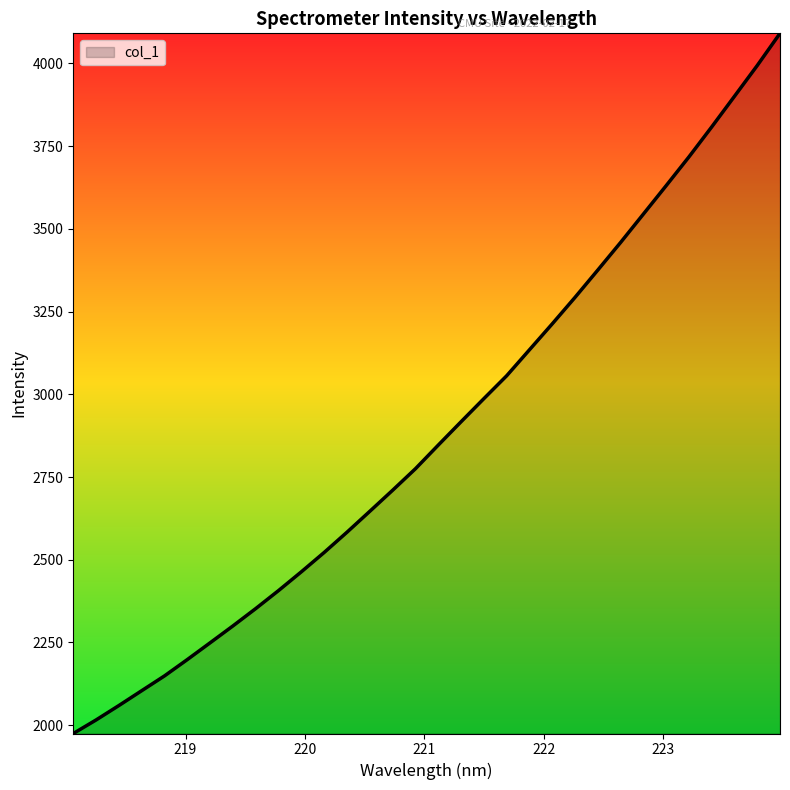

How many series are shown in this chart?

1